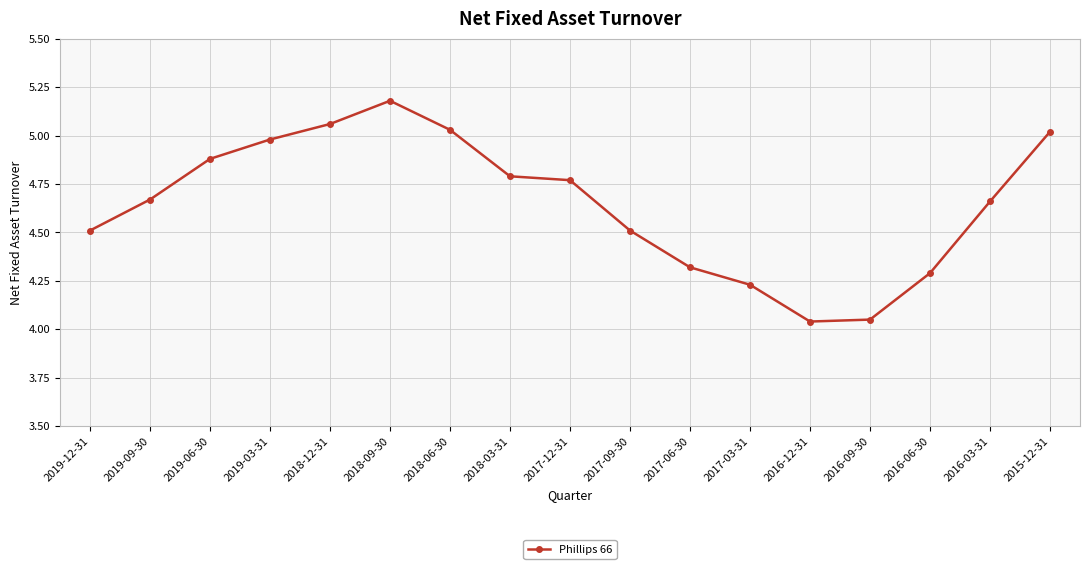

What position from the right is 2019-06-30?

15